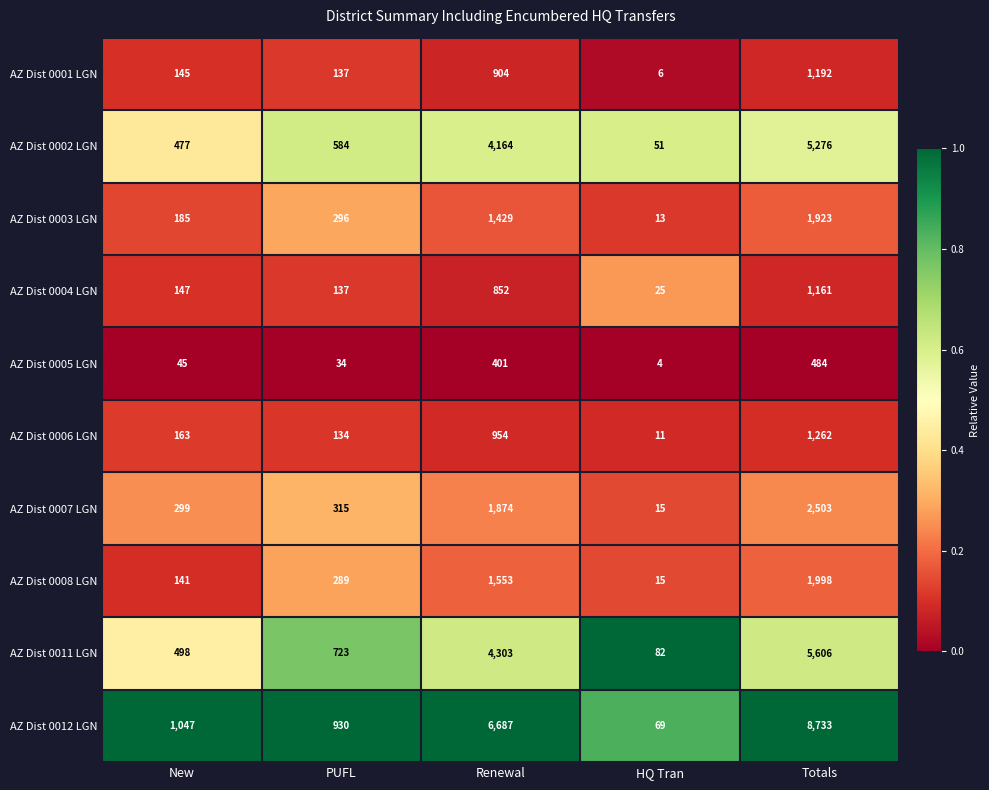

Which label corresponds to the smallest value in the chart?

HQ Tran